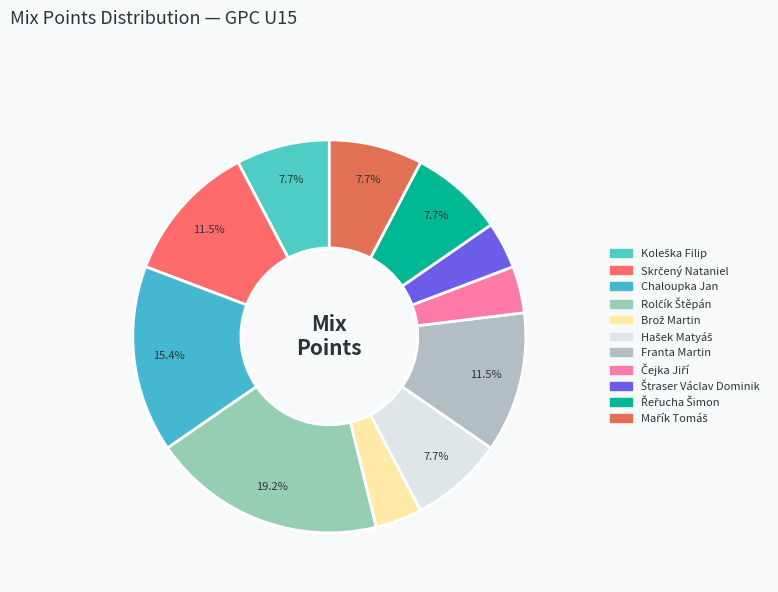

The Koleška Filip slice represents 1% of the pie. True or false?

False